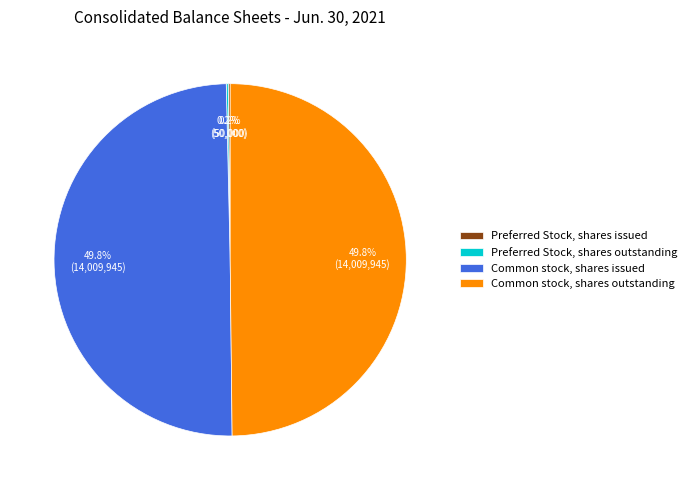

What is the total percentage of Common stock, shares outstanding and Common stock, shares issued?

99.6%